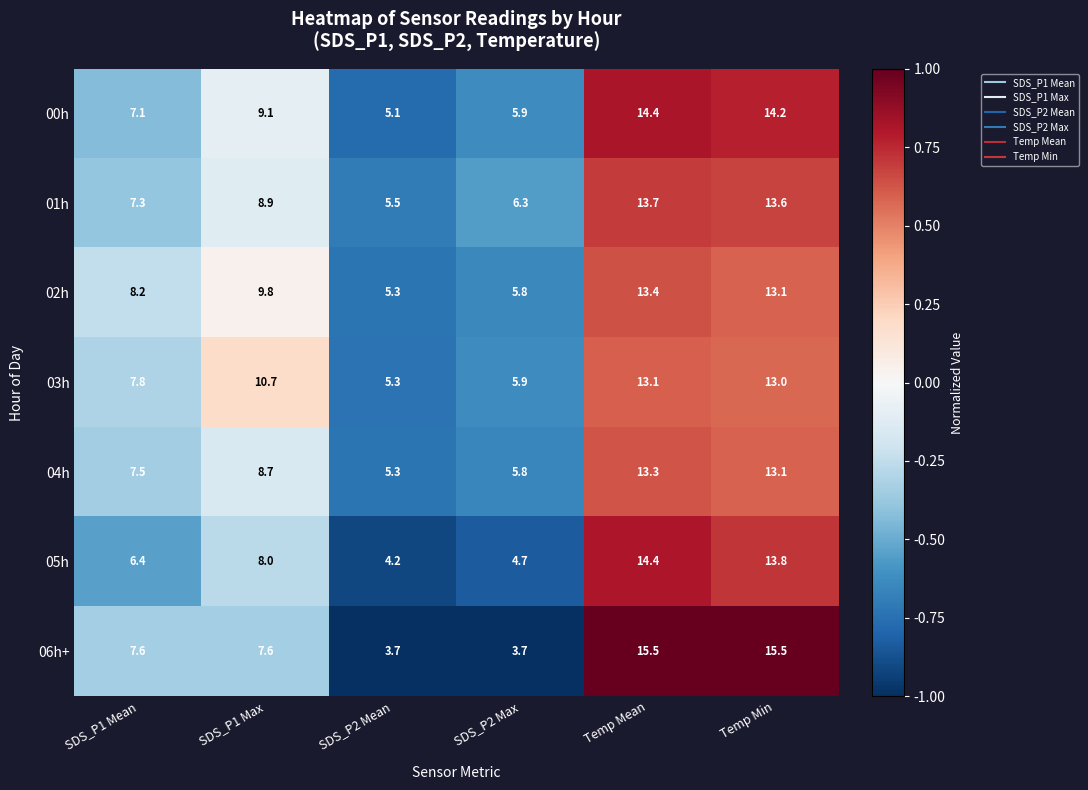

How many distinct data groups are displayed?

7